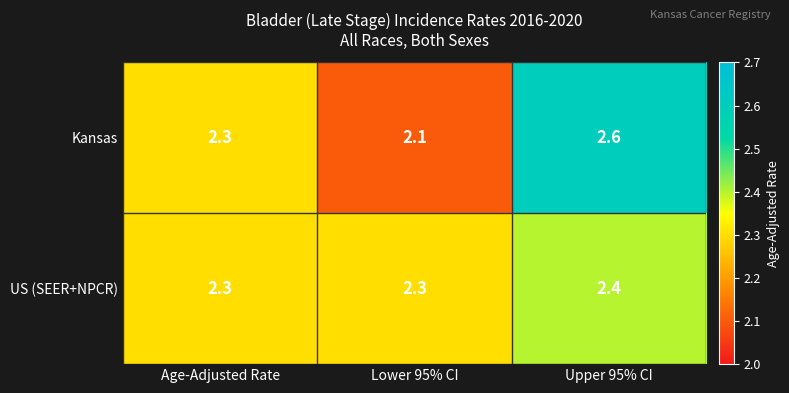

At which label does US (SEER+NPCR) reach its peak?

Upper 95% CI